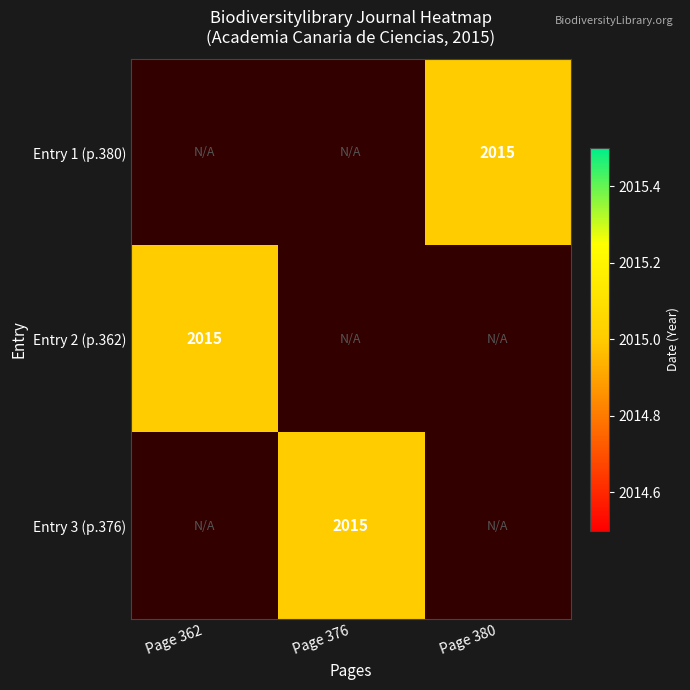

Is it true that Entry 2 (p.362) equals 2640 at Page 362?

False